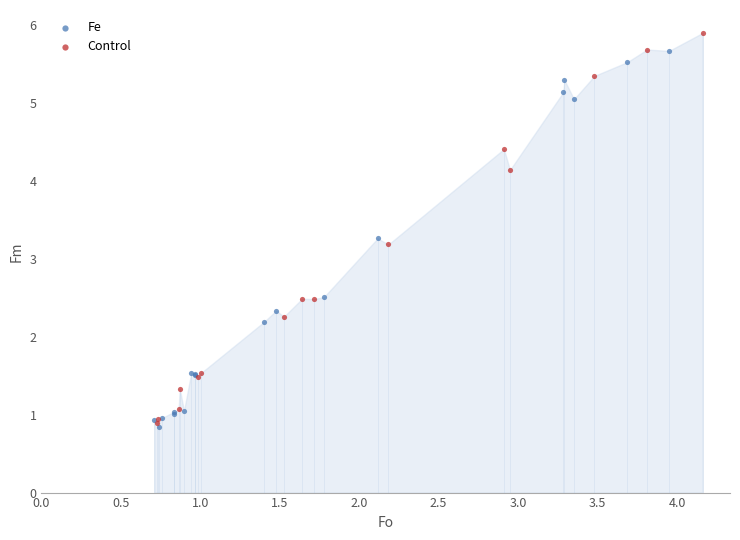

What are all the series names shown in the legend?

Fe, Control